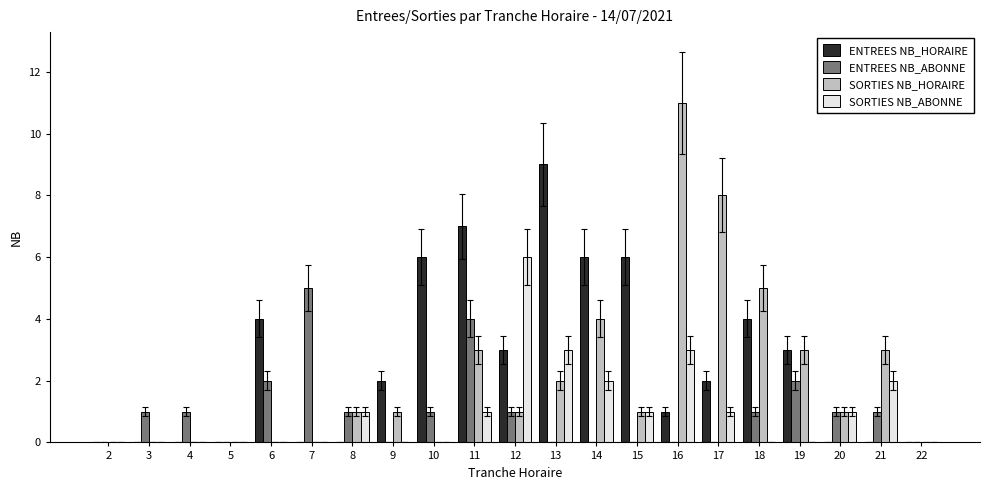

Count the number of data series in this chart.

4